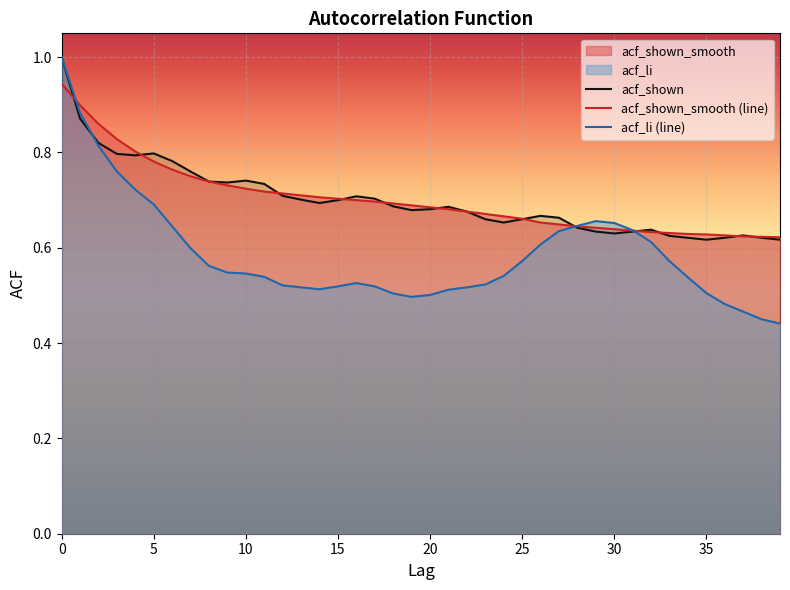

The value of acf_shown_smooth (line) at 30 is 1.0. True or false?

False